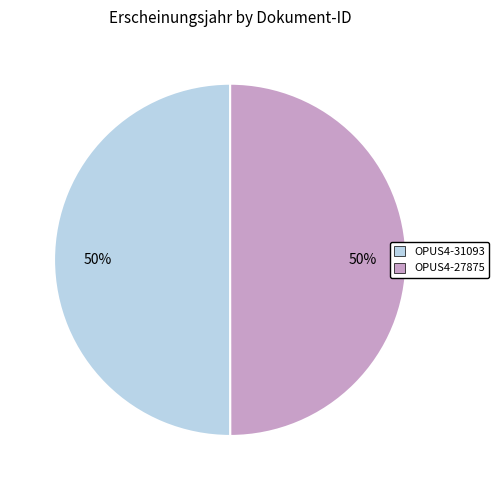

To the nearest percent, what is the combined percentage of OPUS4-31093 and OPUS4-27875?

100%